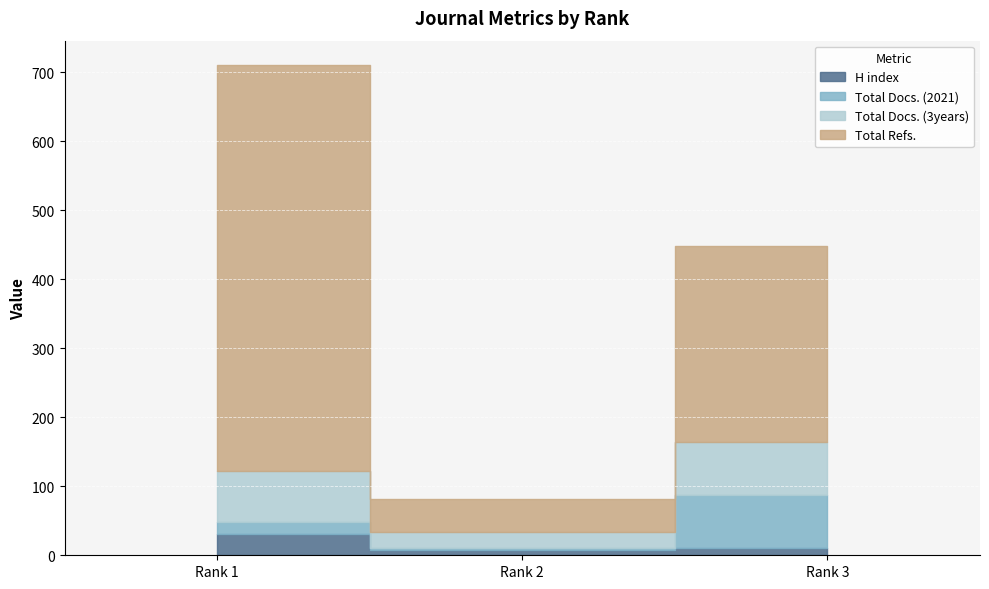

Which category has the lowest value across all series?

Rank 2